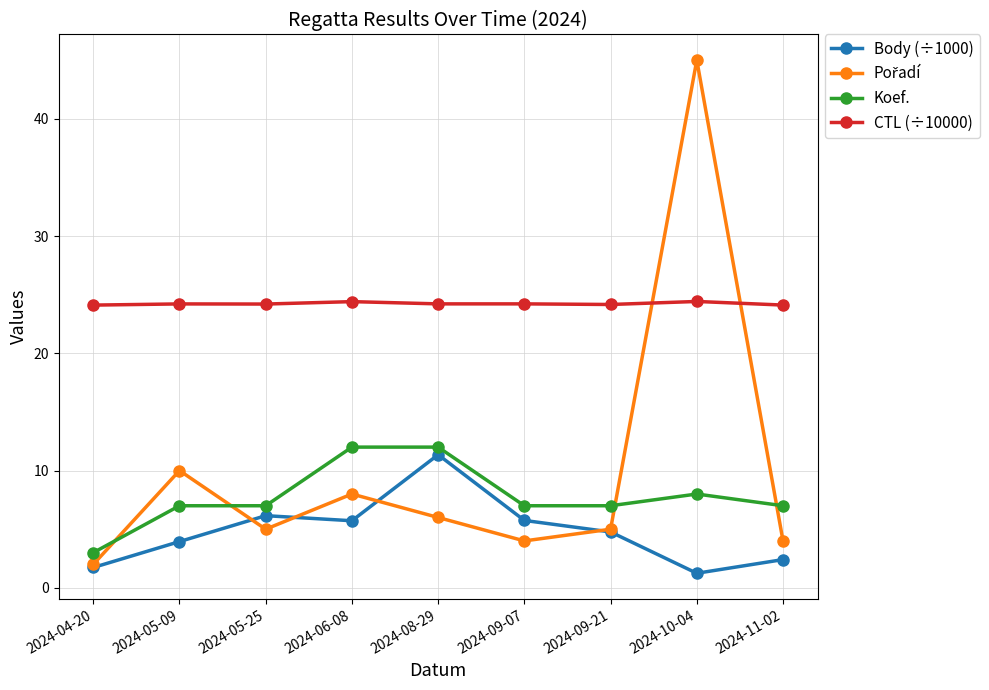

How many data points does each series have?

9